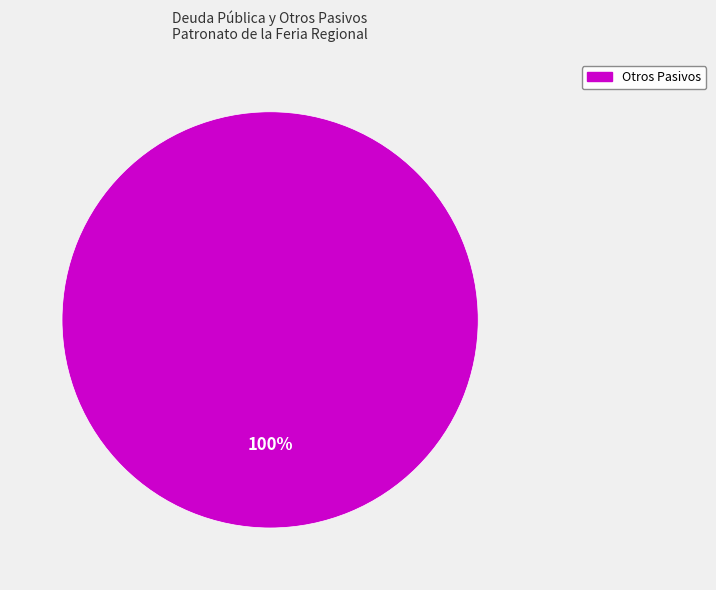

Which slice represents more than half of the pie?

Otros Pasivos